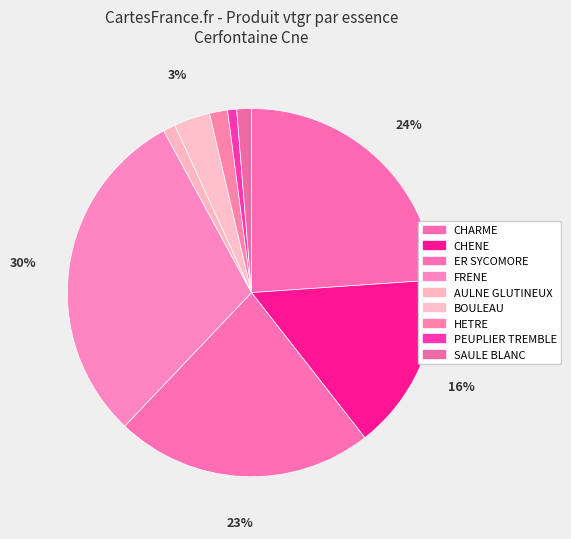

How many segments does this pie chart have?

9